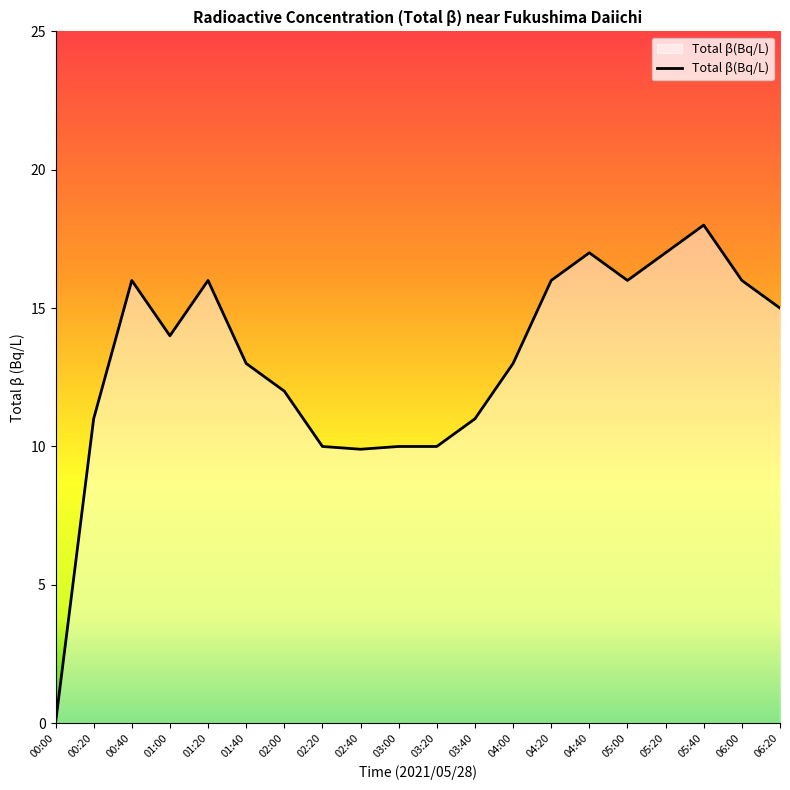

What value does the data have at 02:40?

9.9